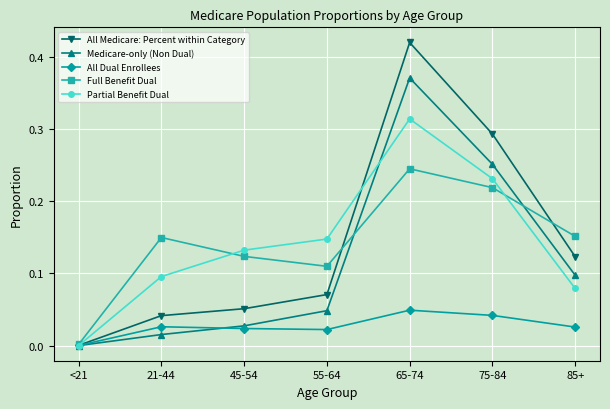

Is the value of Medicare-only (Non Dual) at 85+ greater than the value of Partial Benefit Dual at 45-54?

No